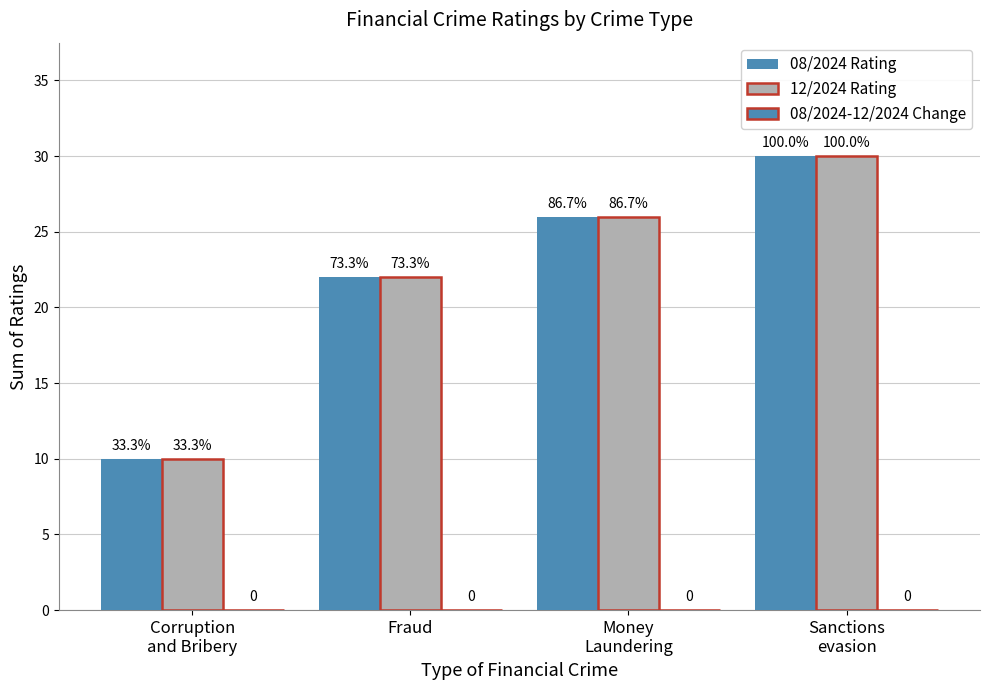

What is the sum of all 12/2024 Rating values?

88